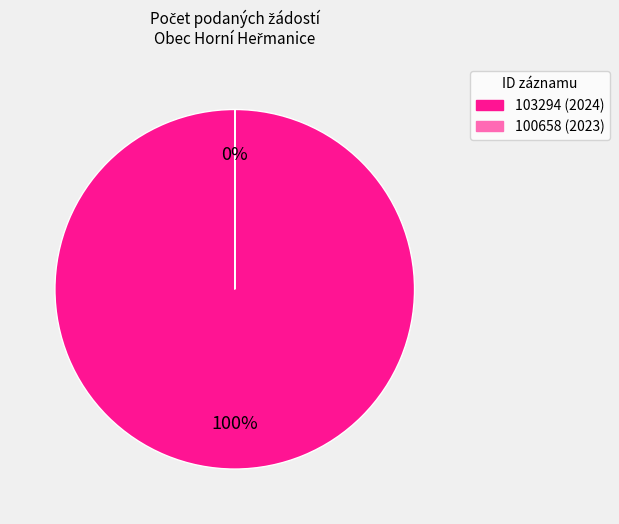

What is the largest slice in the pie chart?

103294